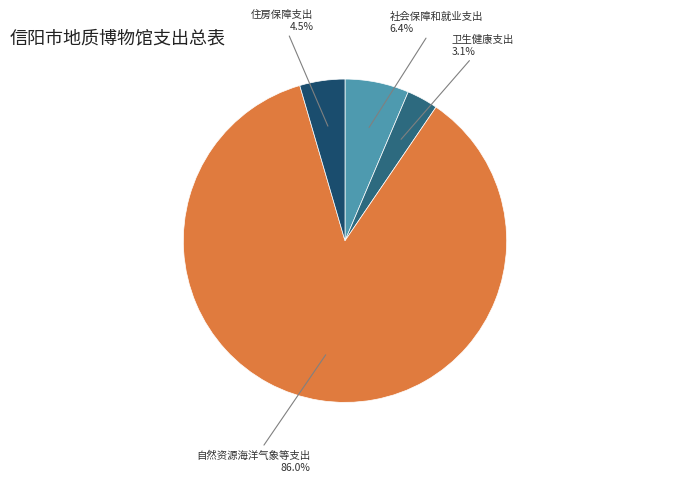

Which slice is the smallest?

卫生健康支出